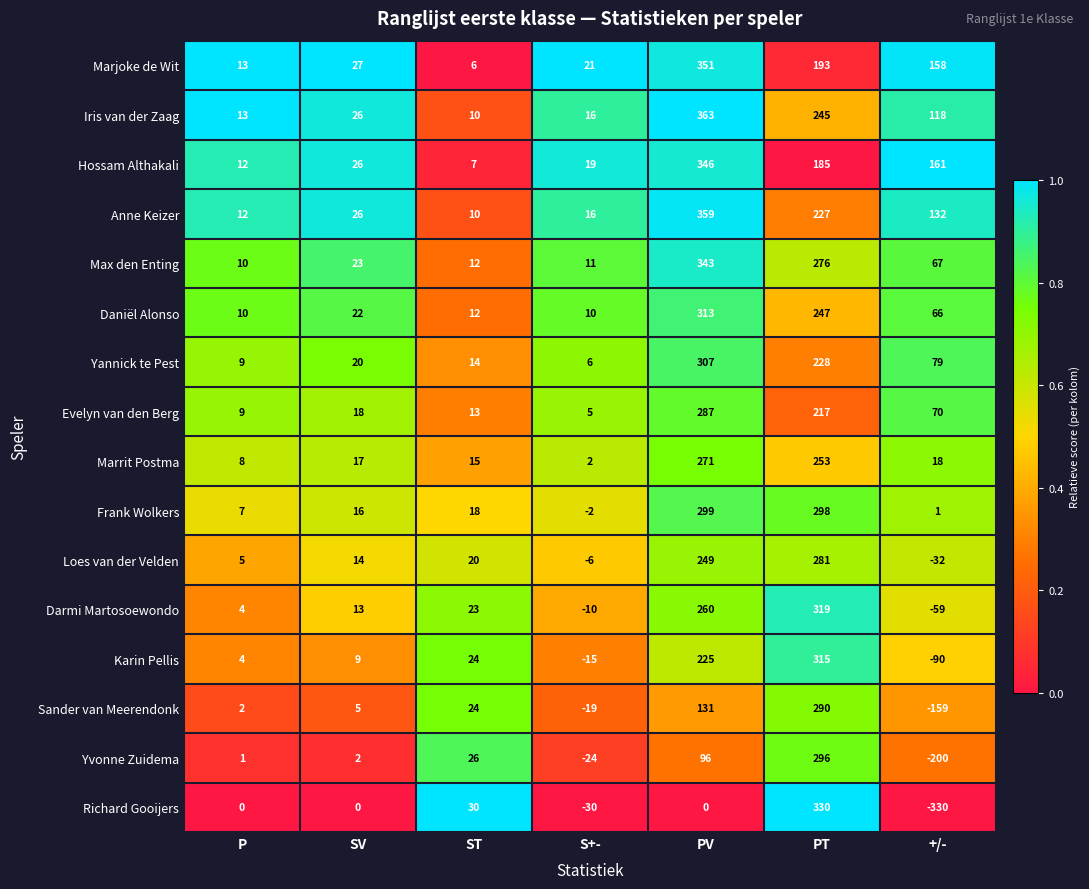

The value of Max den Enting at P is 15. True or false?

False